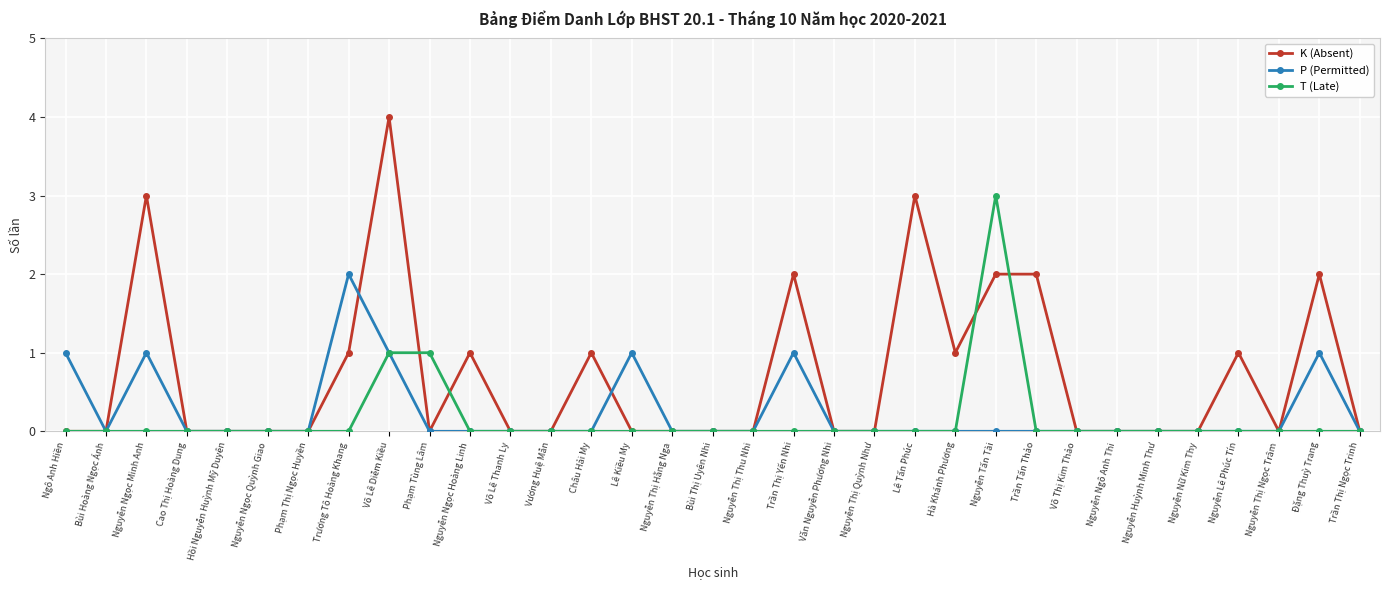

Is this an area chart (filled region under the line)?

No